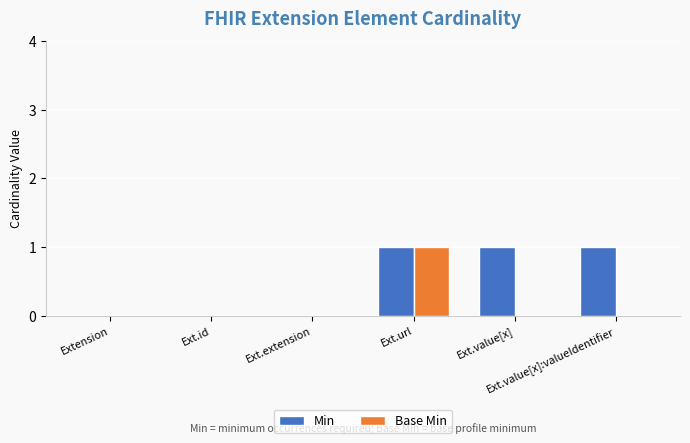

Which series has the largest total across all categories?

Min